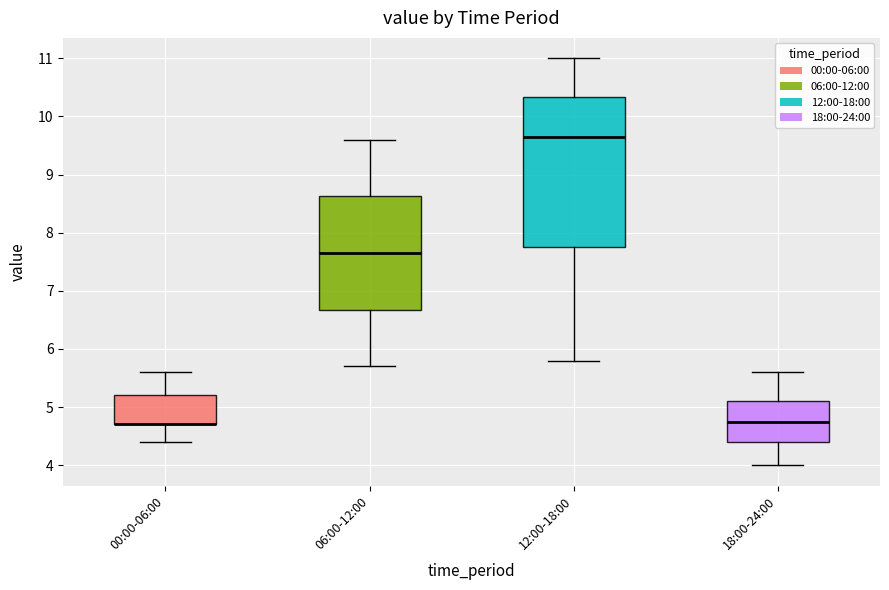

Reading left to right, read every box against the y-axis: the position of its median line, the range the box covers, and the ends of its whiskers. The values are not printed on the chart, so give them approximately, as read against the axis.

00:00-06:00: median 4.7 (drawn on the box's lower edge), box 4.7 to 5.2, whiskers 4.4 to 5.6
06:00-12:00: median 7.7, box 6.7 to 8.6, whiskers 5.7 to 9.6
12:00-18:00: median 9.7, box 7.8 to 10.3, whiskers 5.8 to 11.0
18:00-24:00: median 4.8, box 4.4 to 5.1, whiskers 4.0 to 5.6